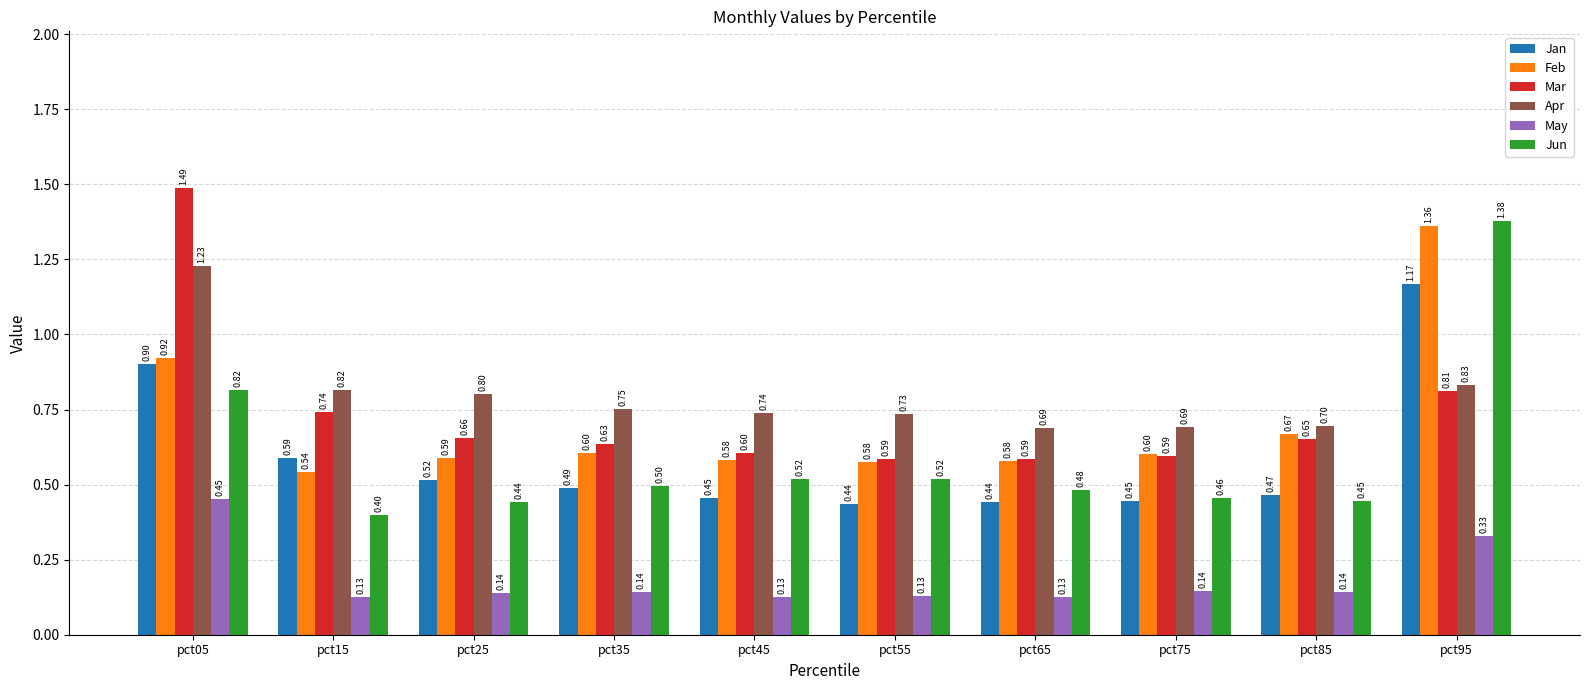

Is the value of Feb at pct65 greater than the value of Mar at pct85?

No